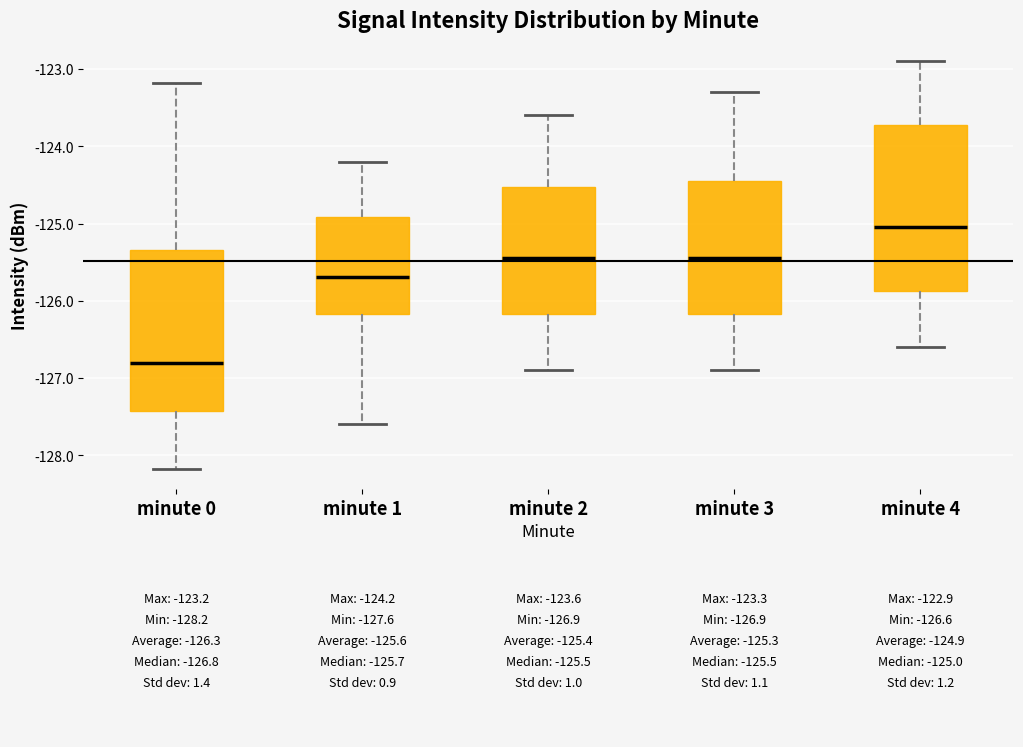

Reading left to right, read every box against the y-axis: the position of its median line, the range the box covers, and the ends of its whiskers. The values are not printed on the chart, so give them approximately, as read against the axis.

minute 0: median -126.8, box -127.4 to -125.3, whiskers -128.2 to -123.2
minute 1: median -125.7, box -126.2 to -124.9, whiskers -127.6 to -124.2
minute 2: median -125.4, box -126.2 to -124.5, whiskers -126.9 to -123.6
minute 3: median -125.4, box -126.2 to -124.4, whiskers -126.9 to -123.3
minute 4: median -125.0, box -125.9 to -123.7, whiskers -126.6 to -122.9